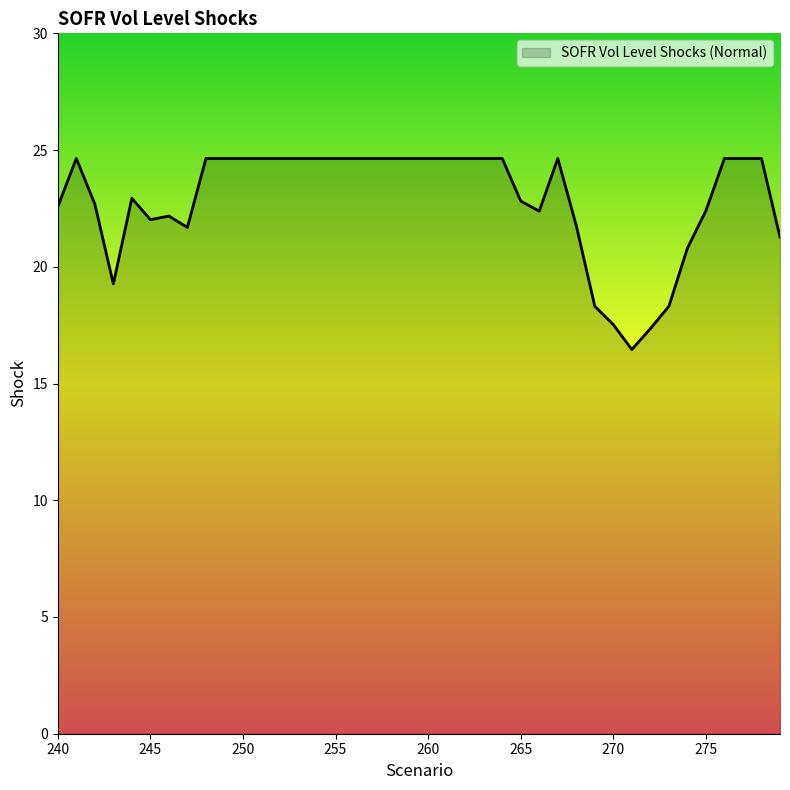

What is the difference between the maximum and minimum values?

8.2